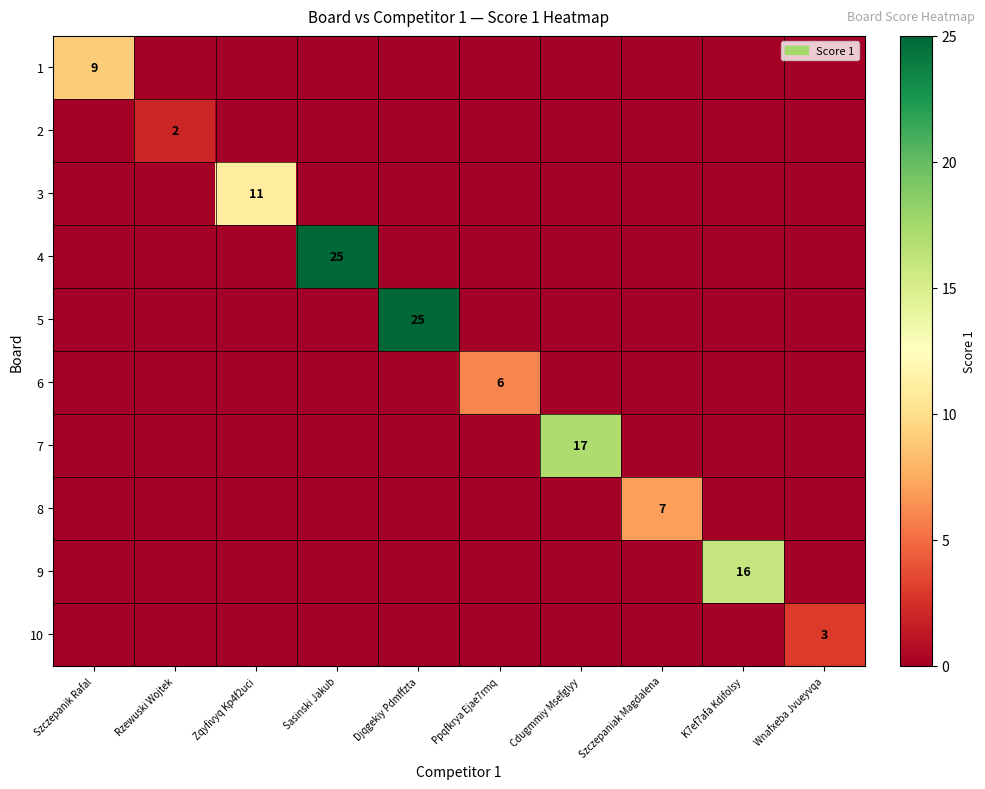

What is the total value across all series at Cdugmmiy Msefglyy?

17